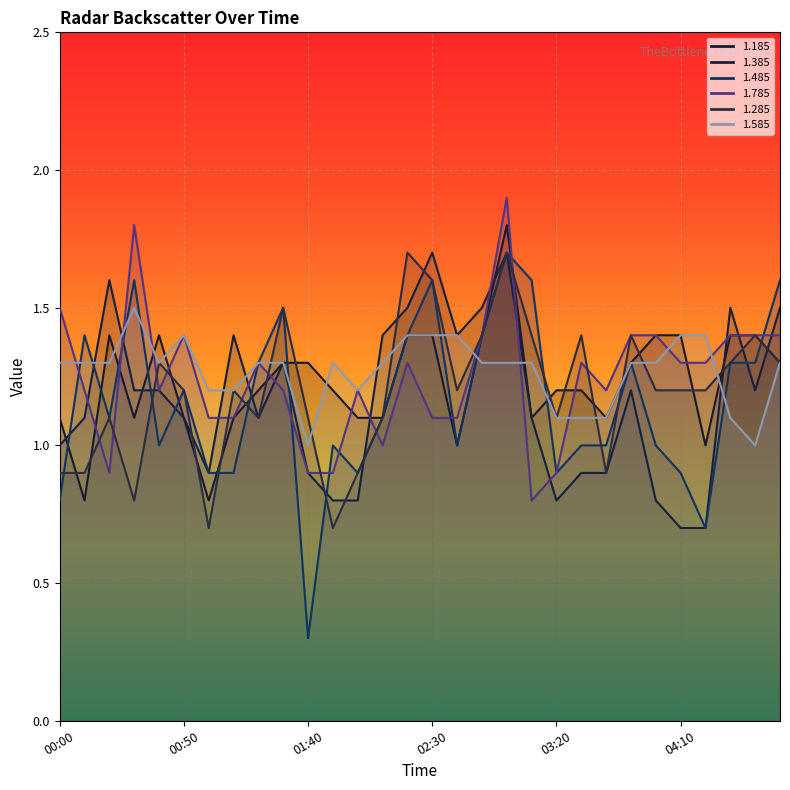

Between 01:30 and 02:30, which series saw the biggest shift?

1.385